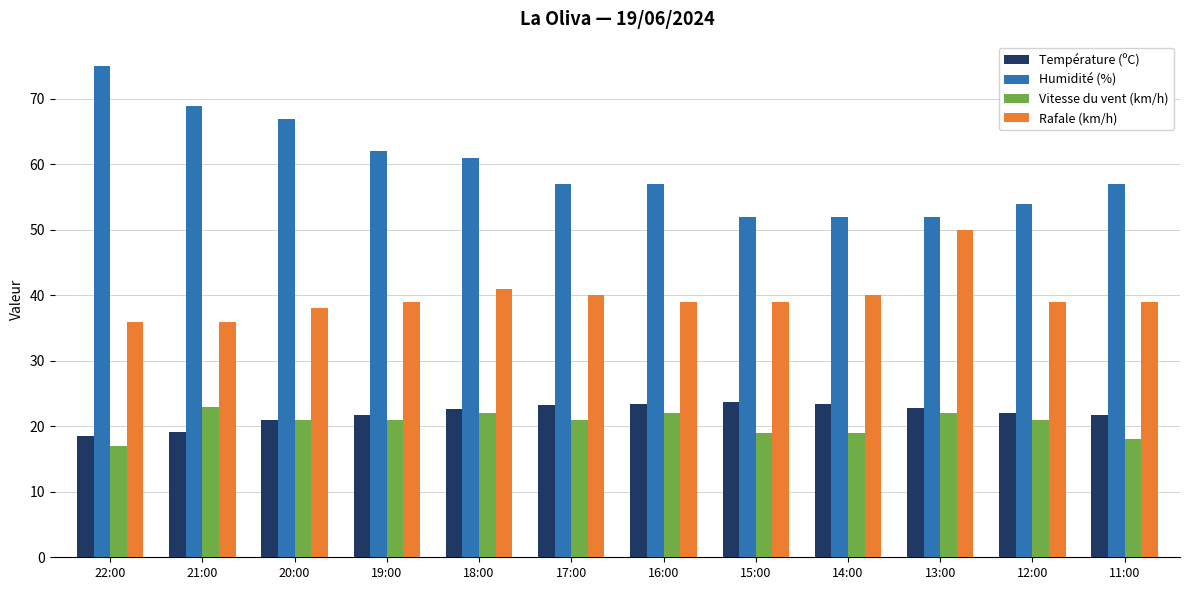

What is the label of the 9th bar from the left?

14:00